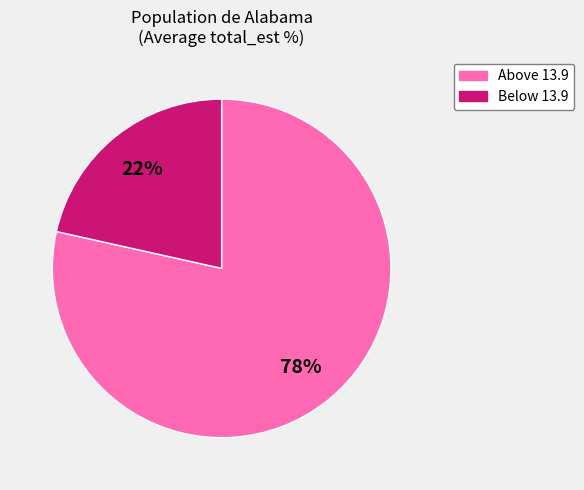

To the nearest percent, what is the average slice percentage?

50%